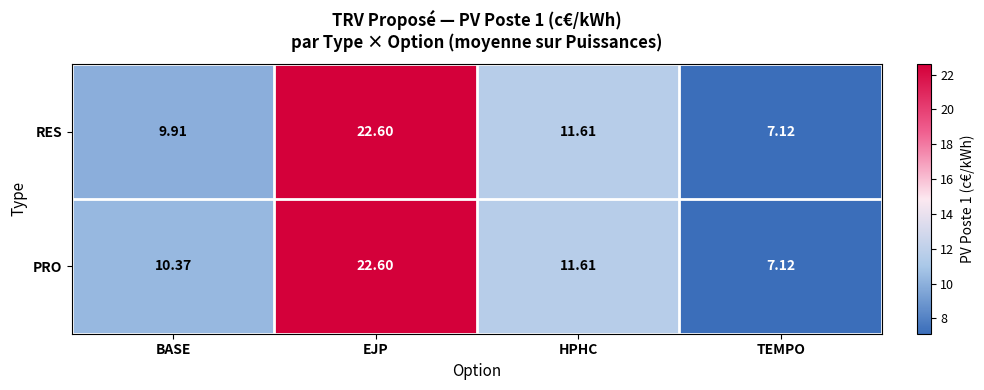

Between BASE and EJP, which series saw the biggest shift?

RES